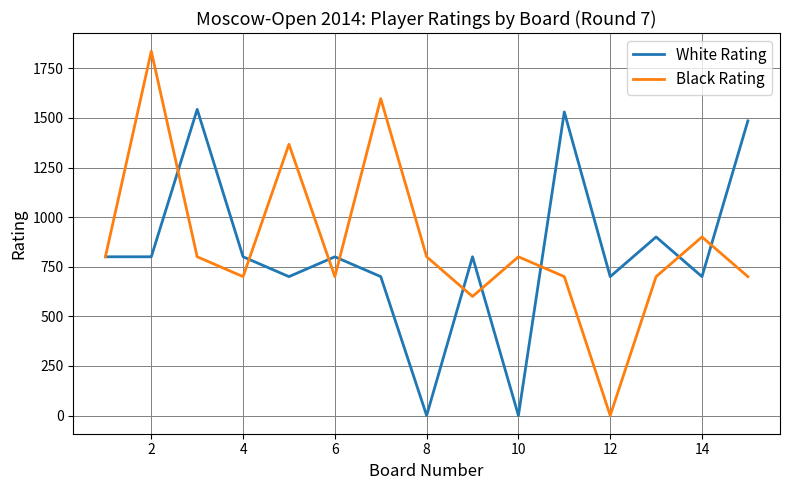

What is the greatest value displayed?

1836